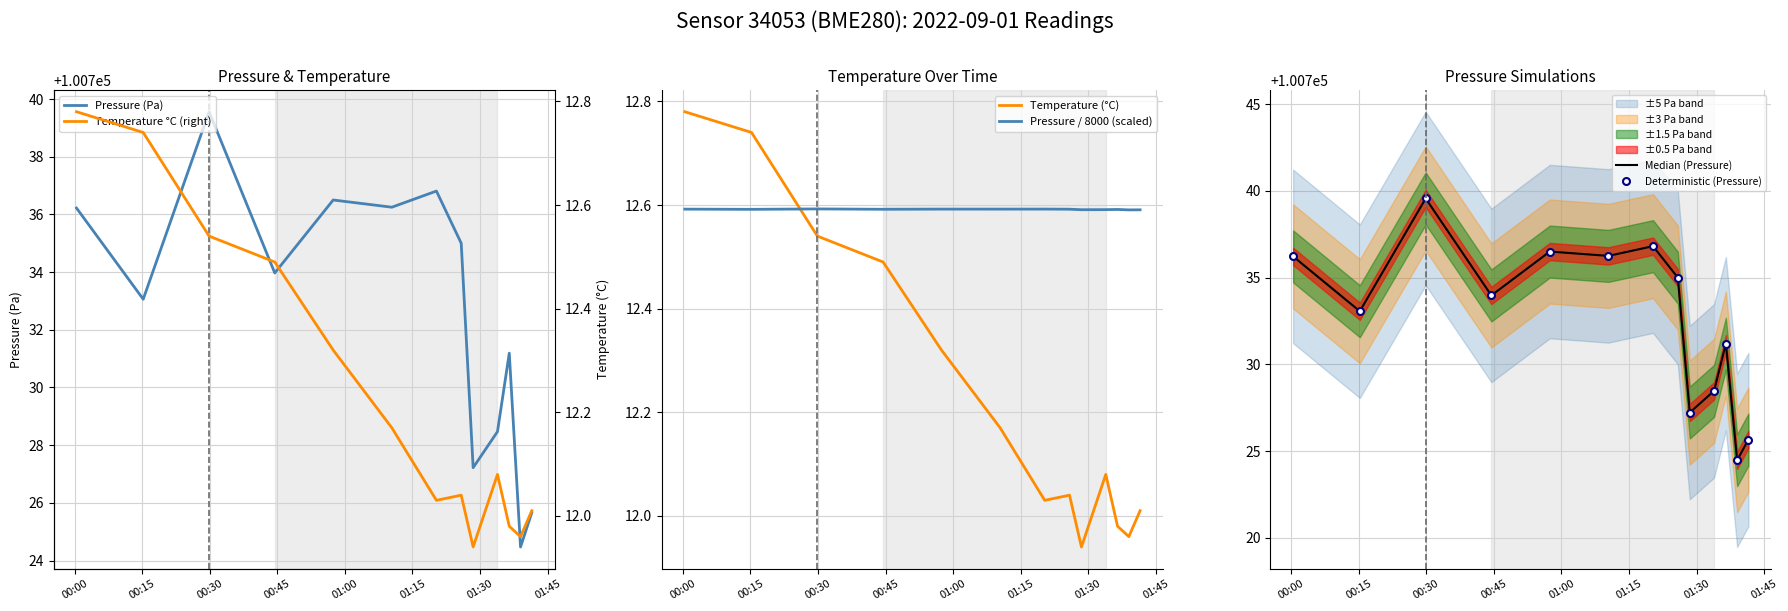

Count the number of categories in the chart.

13